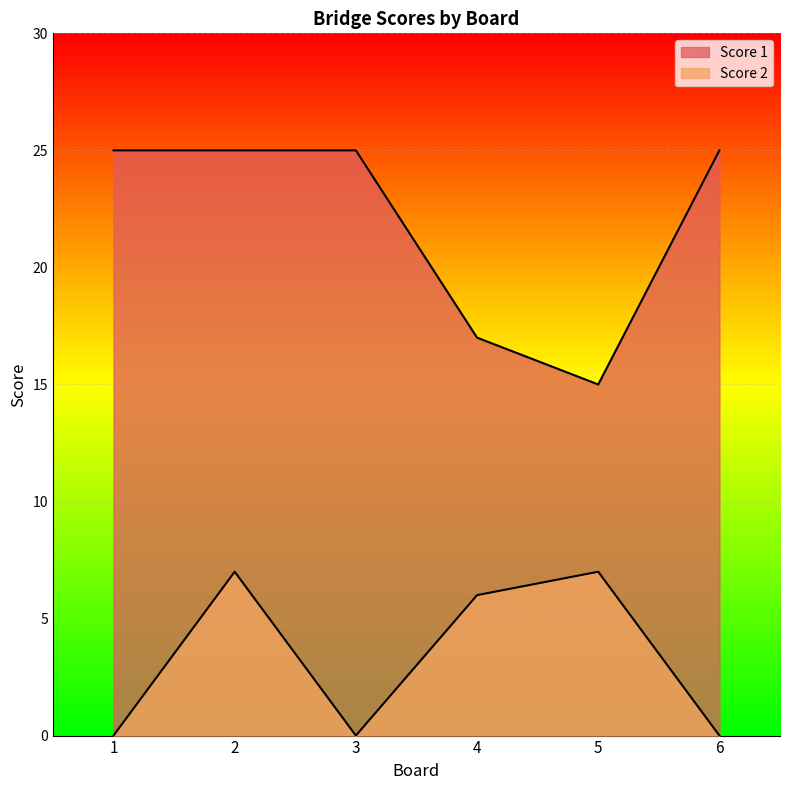

What are all the series names shown in the legend?

Score 1, Score 2